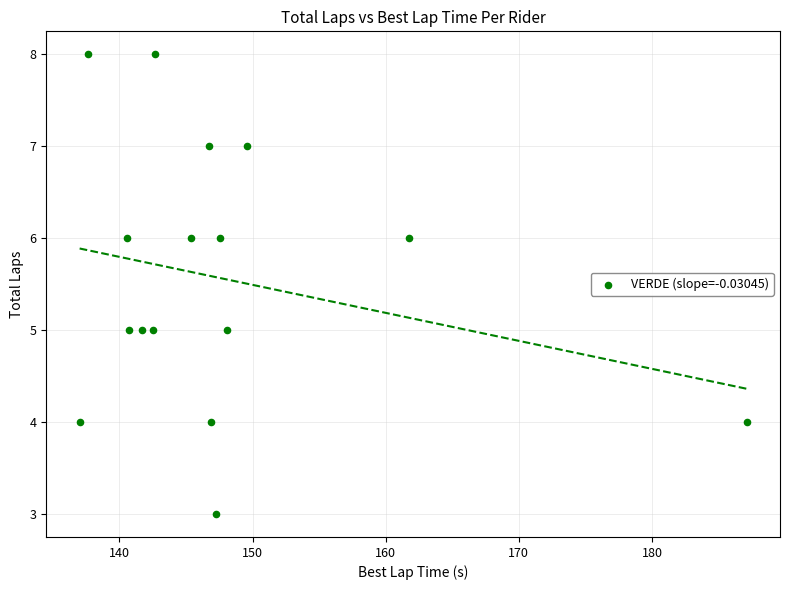

What is the range of Y values (max minus min)?

5